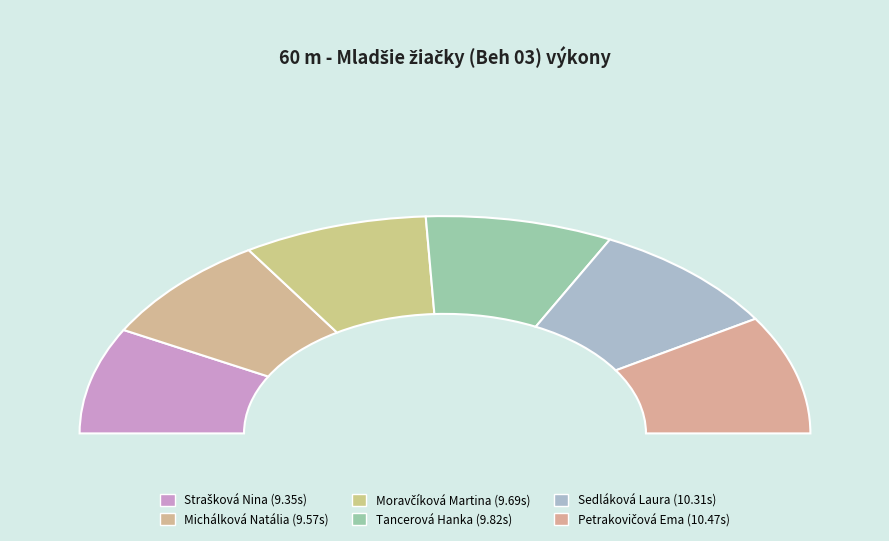

Is it true that Petrakovičová Ema is 24% of the pie?

False